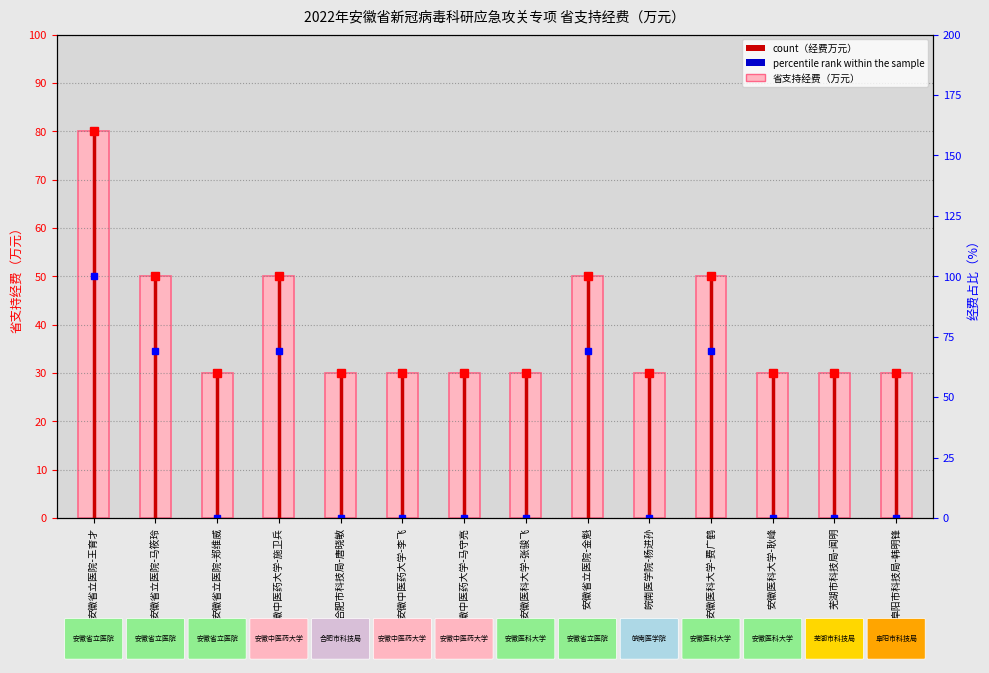

True or false: the data shows 19 at 安徽医科大学-耿峰.

False